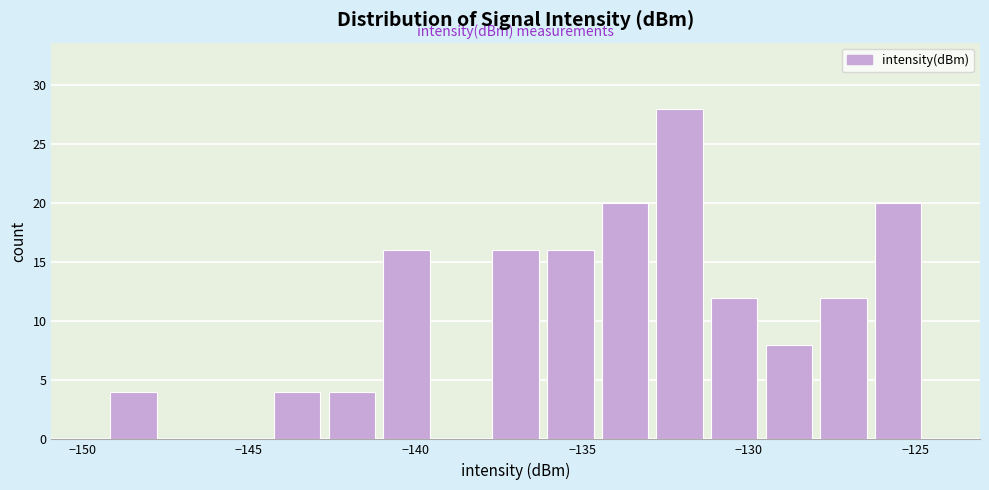

Around what value on the x-axis is the tallest bar? Give the approximate position of its centre, as read against the axis.

-132.0